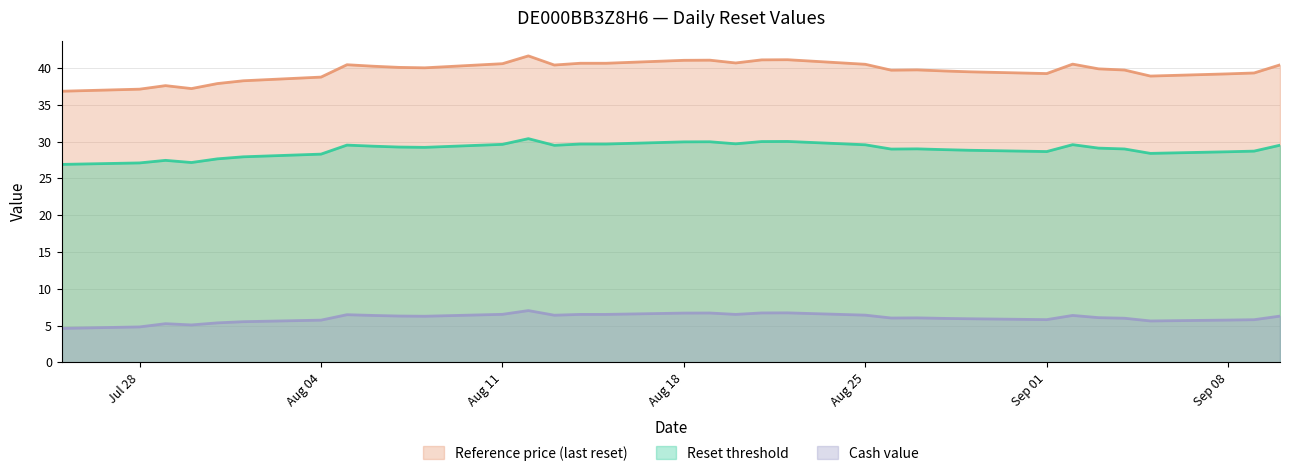

At which label does Reset threshold reach its peak?

2025-08-12